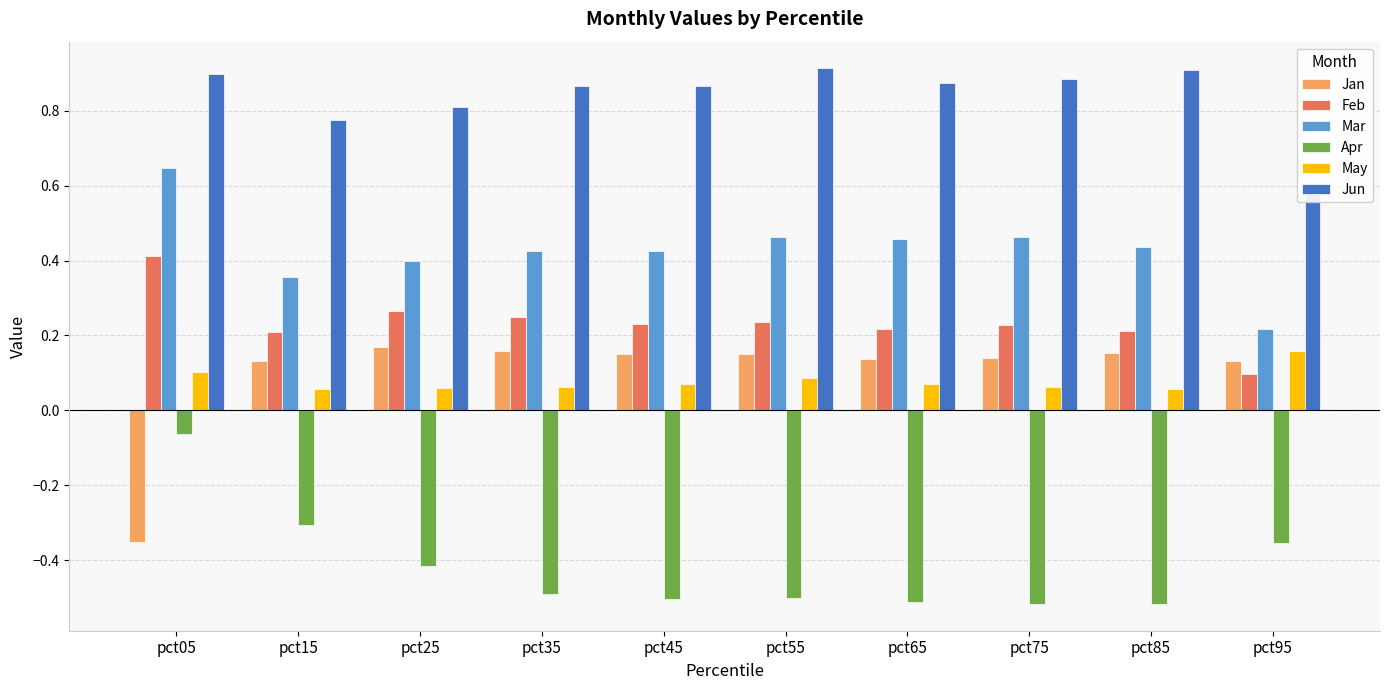

What value does the Jan series have at pct45?

0.2